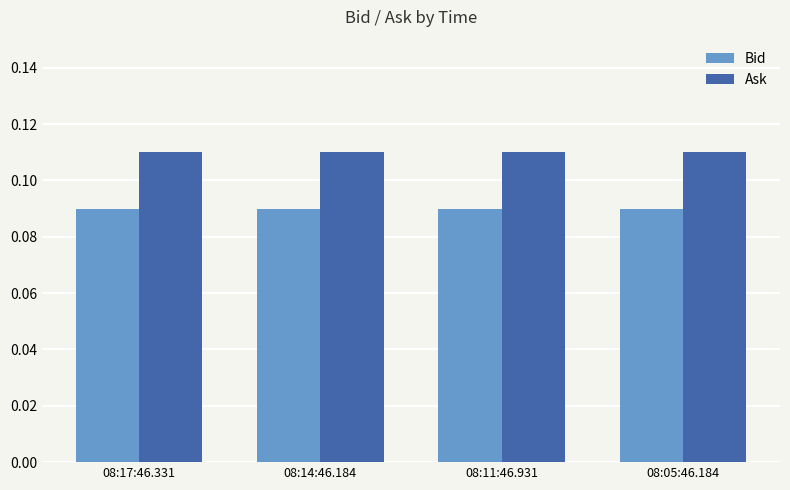

Rank the series at 08:11:46.931 from lowest to highest value.

Bid, Ask